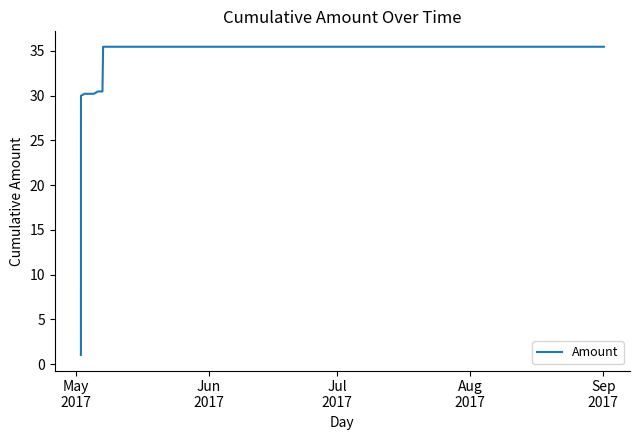

What is the minimum value shown in the chart?

1.0